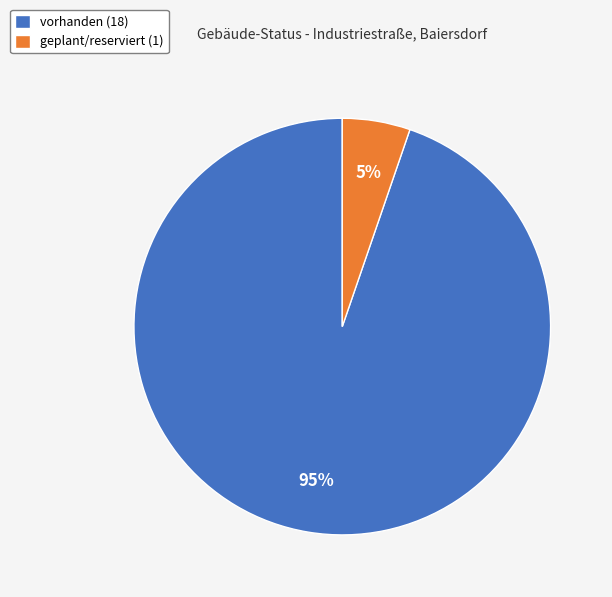

Do vorhanden (18) and geplant/reserviert (1) together represent more than half of the pie?

Yes